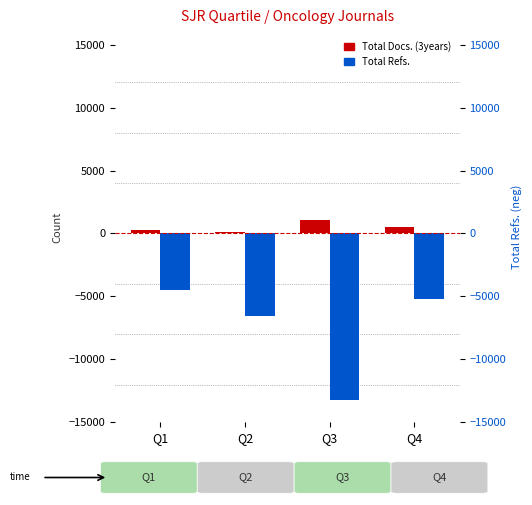

At which category is the sum across all series the highest?

Q1